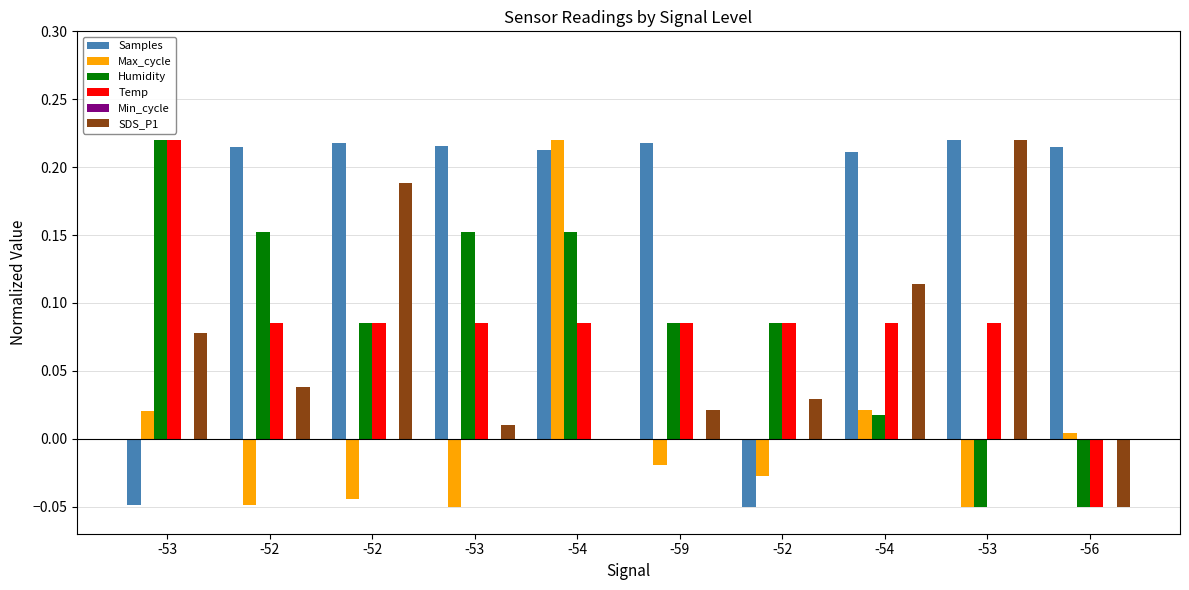

How many distinct data groups are displayed?

5